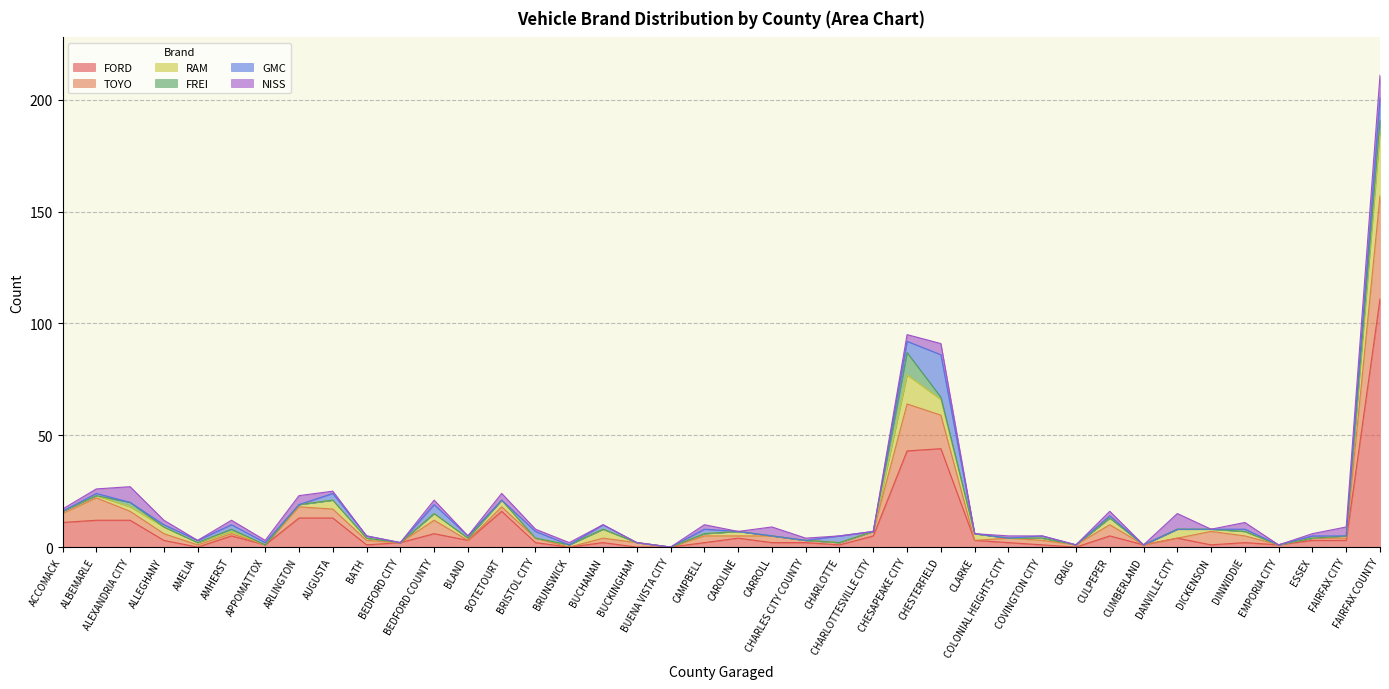

Reading left to right, extract all data points from this chart.

FORD: ACCOMACK=11	ALBEMARLE=12	ALEXANDRIA CITY=12	ALLEGHANY=3	AMELIA=0	AMHERST=5	APPOMATTOX=1	ARLINGTON=13	AUGUSTA=13	BATH=1	BEDFORD CITY=2	BEDFORD COUNTY=6	BLAND=3	BOTETOURT=16	BRISTOL CITY=2	BRUNSWICK=0	BUCHANAN=2	BUCKINGHAM=0	BUENA VISTA CITY=0	CAMPBELL=2	CAROLINE=4	CARROLL=2	CHARLES CITY COUNTY=2	CHARLOTTE=1	CHARLOTTESVILLE CITY=5	CHESAPEAKE CITY=43	CHESTERFIELD=44	CLARKE=3	COLONIAL HEIGHTS CITY=2	COVINGTON CITY=1	CRAIG=0	CULPEPER=5	CUMBERLAND=1	DANVILLE CITY=4	DICKENSON=1	DINWIDDIE=2	EMPORIA CITY=1	ESSEX=3	FAIRFAX CITY=3	FAIRFAX COUNTY=111
TOYO: ACCOMACK=4	ALBEMARLE=10	ALEXANDRIA CITY=4	ALLEGHANY=3	AMELIA=1	AMHERST=1	APPOMATTOX=0	ARLINGTON=5	AUGUSTA=4	BATH=2	BEDFORD CITY=0	BEDFORD COUNTY=6	BLAND=0	BOTETOURT=2	BRISTOL CITY=2	BRUNSWICK=0	BUCHANAN=2	BUCKINGHAM=2	BUENA VISTA CITY=0	CAMPBELL=3	CAROLINE=1	CARROLL=3	CHARLES CITY COUNTY=1	CHARLOTTE=1	CHARLOTTESVILLE CITY=2	CHESAPEAKE CITY=21	CHESTERFIELD=15	CLARKE=0	COLONIAL HEIGHTS CITY=2	COVINGTON CITY=2	CRAIG=1	CULPEPER=5	CUMBERLAND=0	DANVILLE CITY=0	DICKENSON=6	DINWIDDIE=3	EMPORIA CITY=0	ESSEX=1	FAIRFAX CITY=1	FAIRFAX COUNTY=46
RAM: ACCOMACK=1	ALBEMARLE=1	ALEXANDRIA CITY=2	ALLEGHANY=3	AMELIA=1	AMHERST=1	APPOMATTOX=0	ARLINGTON=1	AUGUSTA=4	BATH=1	BEDFORD CITY=0	BEDFORD COUNTY=3	BLAND=1	BOTETOURT=3	BRISTOL CITY=0	BRUNSWICK=1	BUCHANAN=4	BUCKINGHAM=0	BUENA VISTA CITY=0	CAMPBELL=1	CAROLINE=2	CARROLL=0	CHARLES CITY COUNTY=0	CHARLOTTE=0	CHARLOTTESVILLE CITY=0	CHESAPEAKE CITY=13	CHESTERFIELD=7	CLARKE=3	COLONIAL HEIGHTS CITY=0	COVINGTON CITY=1	CRAIG=0	CULPEPER=3	CUMBERLAND=0	DANVILLE CITY=4	DICKENSON=1	DINWIDDIE=2	EMPORIA CITY=0	ESSEX=0	FAIRFAX CITY=1	FAIRFAX COUNTY=29
FREI: ACCOMACK=0	ALBEMARLE=0	ALEXANDRIA CITY=2	ALLEGHANY=0	AMELIA=0	AMHERST=1	APPOMATTOX=0	ARLINGTON=0	AUGUSTA=0	BATH=0	BEDFORD CITY=0	BEDFORD COUNTY=0	BLAND=0	BOTETOURT=0	BRISTOL CITY=0	BRUNSWICK=0	BUCHANAN=0	BUCKINGHAM=0	BUENA VISTA CITY=0	CAMPBELL=0	CAROLINE=0	CARROLL=0	CHARLES CITY COUNTY=0	CHARLOTTE=0	CHARLOTTESVILLE CITY=0	CHESAPEAKE CITY=10	CHESTERFIELD=1	CLARKE=0	COLONIAL HEIGHTS CITY=0	COVINGTON CITY=0	CRAIG=0	CULPEPER=0	CUMBERLAND=0	DANVILLE CITY=0	DICKENSON=0	DINWIDDIE=0	EMPORIA CITY=0	ESSEX=0	FAIRFAX CITY=0	FAIRFAX COUNTY=5
GMC: ACCOMACK=0	ALBEMARLE=1	ALEXANDRIA CITY=0	ALLEGHANY=1	AMELIA=1	AMHERST=2	APPOMATTOX=1	ARLINGTON=0	AUGUSTA=3	BATH=1	BEDFORD CITY=0	BEDFORD COUNTY=4	BLAND=1	BOTETOURT=0	BRISTOL CITY=3	BRUNSWICK=0	BUCHANAN=2	BUCKINGHAM=0	BUENA VISTA CITY=0	CAMPBELL=2	CAROLINE=0	CARROLL=0	CHARLES CITY COUNTY=0	CHARLOTTE=3	CHARLOTTESVILLE CITY=0	CHESAPEAKE CITY=5	CHESTERFIELD=19	CLARKE=0	COLONIAL HEIGHTS CITY=0	COVINGTON CITY=1	CRAIG=0	CULPEPER=1	CUMBERLAND=0	DANVILLE CITY=0	DICKENSON=0	DINWIDDIE=1	EMPORIA CITY=0	ESSEX=1	FAIRFAX CITY=0	FAIRFAX COUNTY=10
NISS: ACCOMACK=1	ALBEMARLE=2	ALEXANDRIA CITY=7	ALLEGHANY=2	AMELIA=0	AMHERST=2	APPOMATTOX=1	ARLINGTON=4	AUGUSTA=1	BATH=0	BEDFORD CITY=0	BEDFORD COUNTY=2	BLAND=0	BOTETOURT=3	BRISTOL CITY=1	BRUNSWICK=1	BUCHANAN=0	BUCKINGHAM=0	BUENA VISTA CITY=0	CAMPBELL=2	CAROLINE=0	CARROLL=4	CHARLES CITY COUNTY=1	CHARLOTTE=0	CHARLOTTESVILLE CITY=0	CHESAPEAKE CITY=3	CHESTERFIELD=5	CLARKE=0	COLONIAL HEIGHTS CITY=1	COVINGTON CITY=0	CRAIG=0	CULPEPER=2	CUMBERLAND=0	DANVILLE CITY=7	DICKENSON=0	DINWIDDIE=3	EMPORIA CITY=0	ESSEX=1	FAIRFAX CITY=4	FAIRFAX COUNTY=10